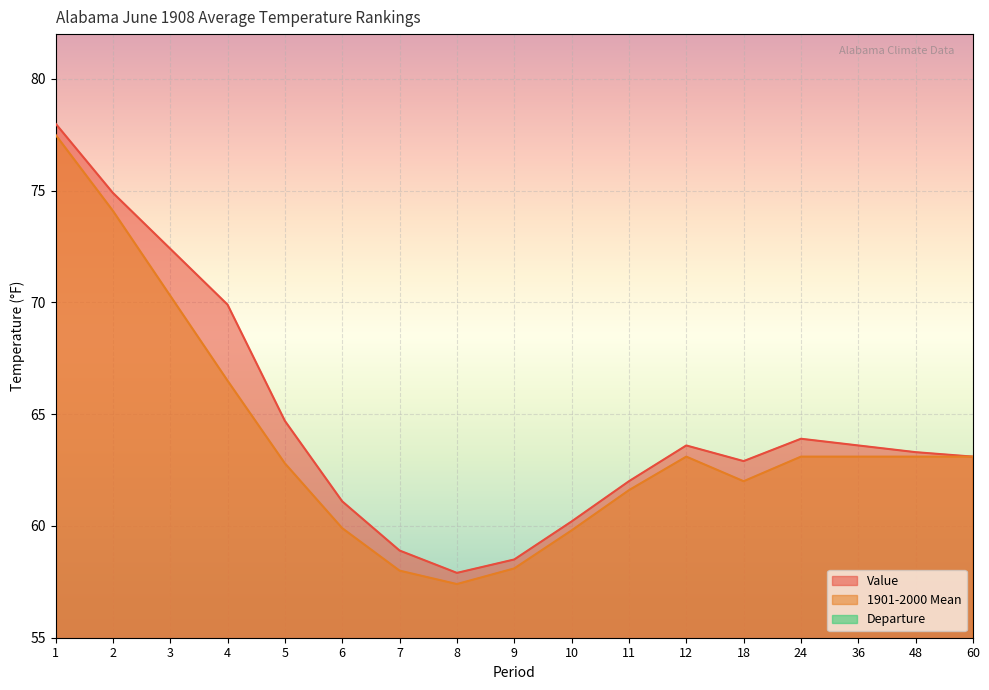

How many lines are shown in the chart?

3